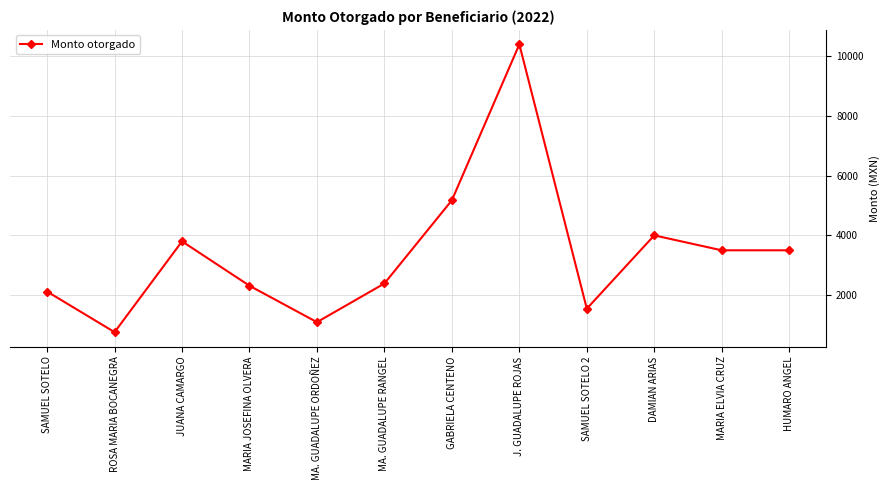

Between MA. GUADALUPE ORDOÑEZ and SAMUEL SOTELO 2, which is larger?

SAMUEL SOTELO 2